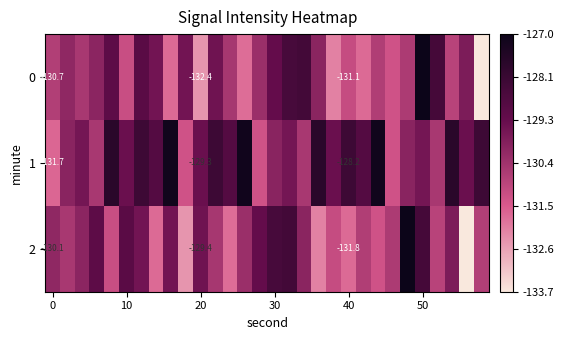

What is the average value of the 1 series?

-129.2